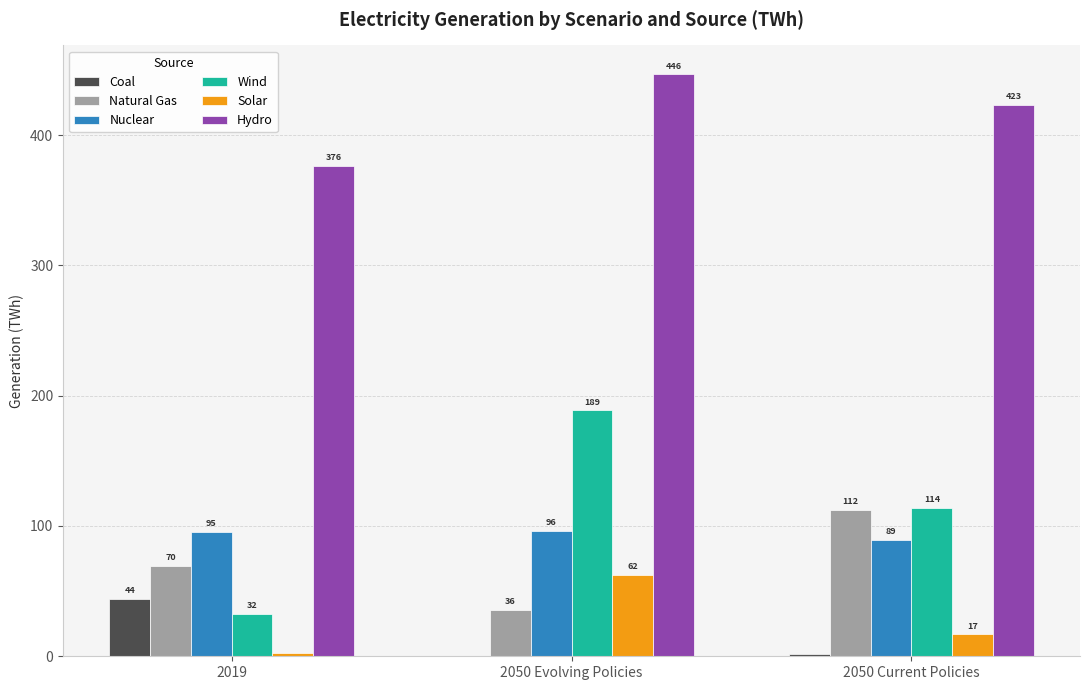

Where is Natural Gas nearest to the value 74?

2019